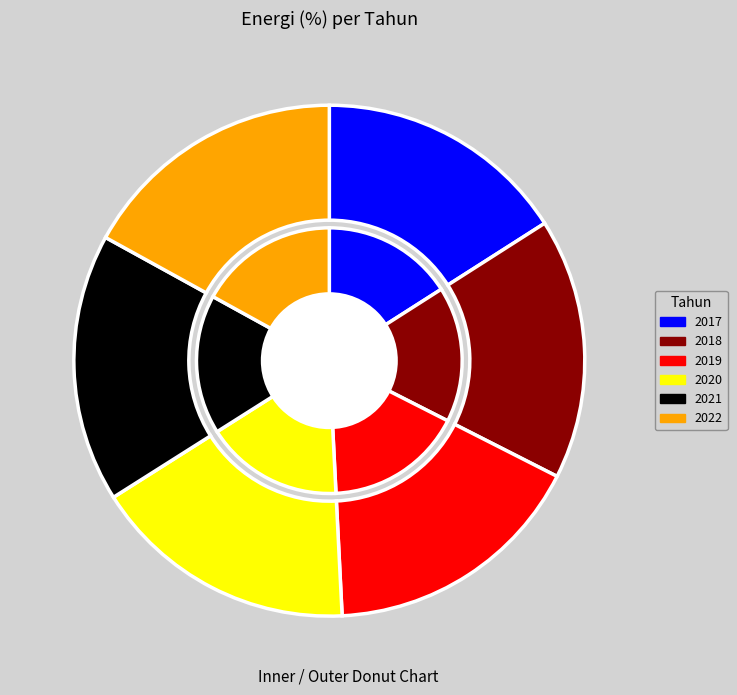

To the nearest percent, what portion does 2020 represent?

17%